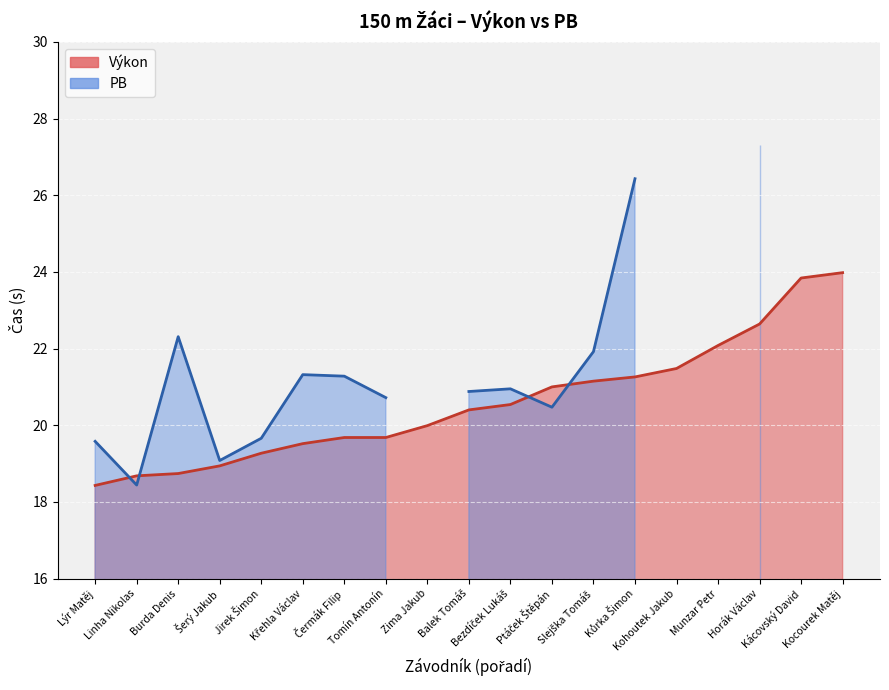

Reading left to right, transcribe all the data shown in this chart.

Lýr Matěj=18.4	Linha Nikolas=18.7	Burda Denis=18.7	Šerý Jakub=18.9	Jirek Šimon=19.3	Křehla Václav=19.5	Čermák Filip=19.7	Tomín Antonín=19.7	Zima Jakub=20.0	Balek Tomáš=20.4	Bezdíček Lukáš=20.5	Ptáček Štěpán=21.0	Slejška Tomáš=21.1	Kůrka Šimon=21.3	Kohoutek Jakub=21.5	Munzar Petr=22.1	Horák Václav=22.6	Kácovský David=23.8	Kocourek Matěj=24.0